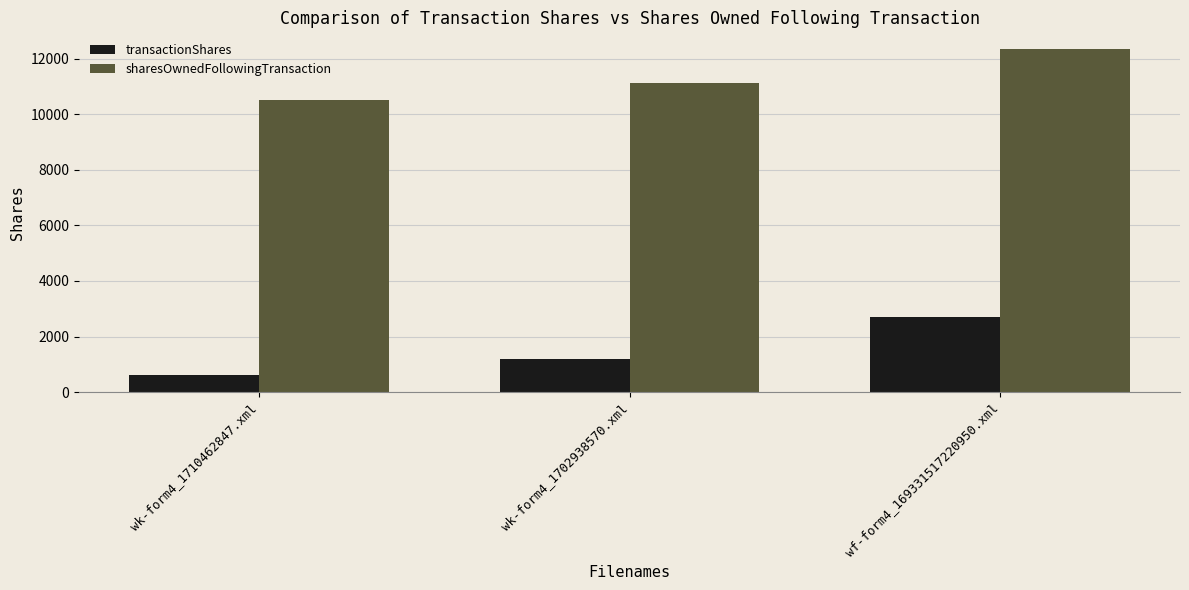

Which series has the widest spread of values?

transactionShares